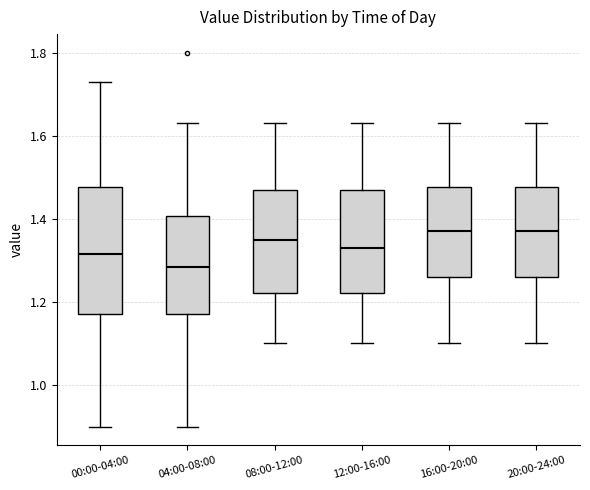

Which box is the tallest, from its lower edge to its upper edge?

00:00-04:00